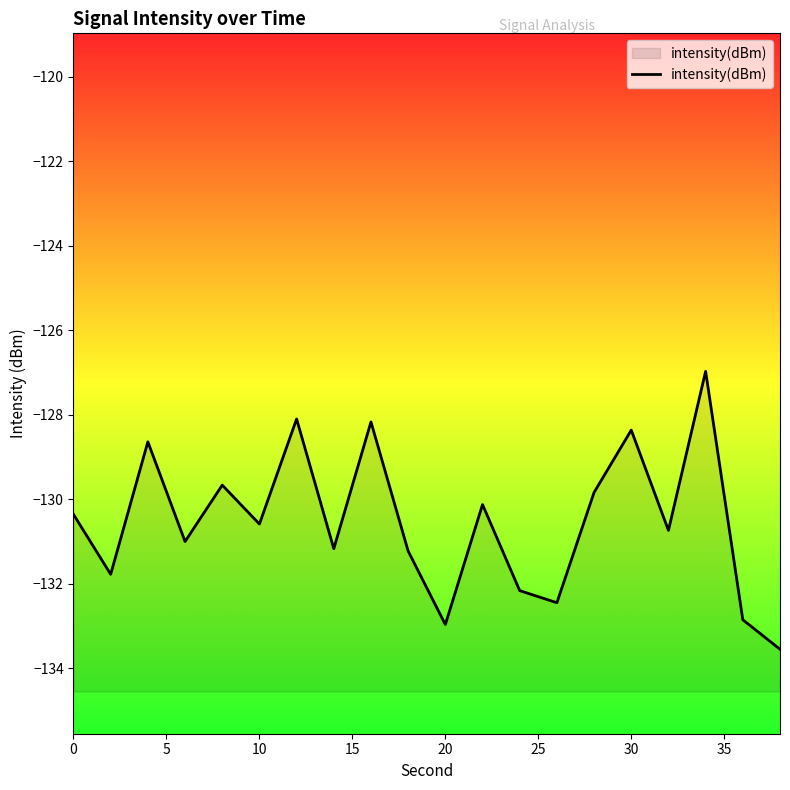

What is the minimum value shown in the chart?

-133.5